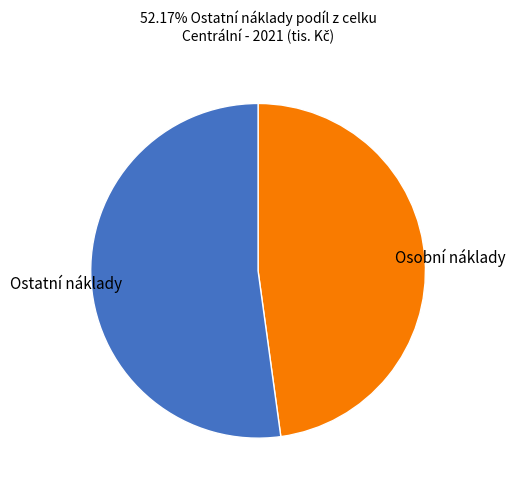

Rank the categories by value from lowest to highest.

Osobní náklady, Ostatní náklady